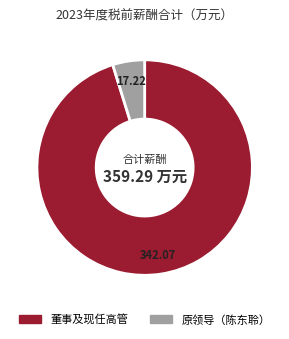

Is there any slice that represents more than half of the pie?

Yes